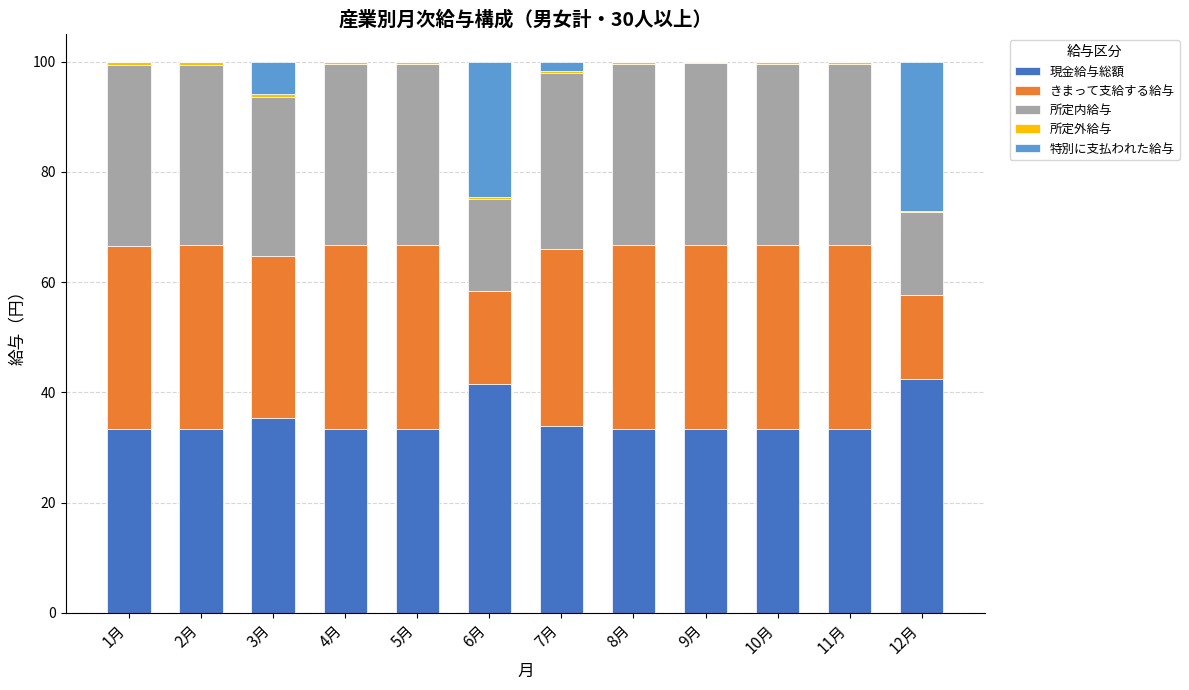

What is the maximum value for 現金給与総額?

42.3